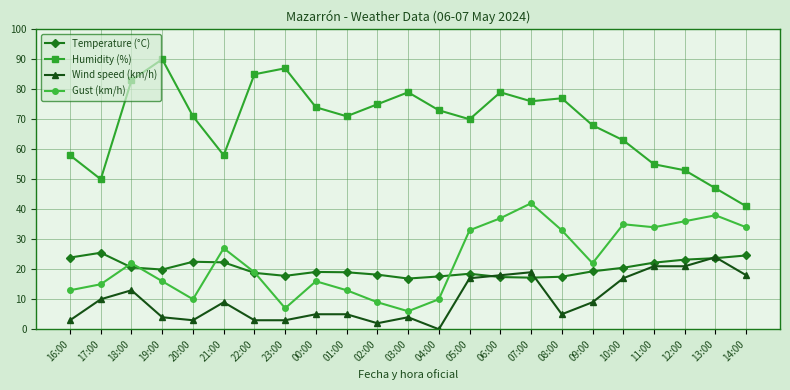

Which series has the largest range (max minus min)?

Humidity (%)